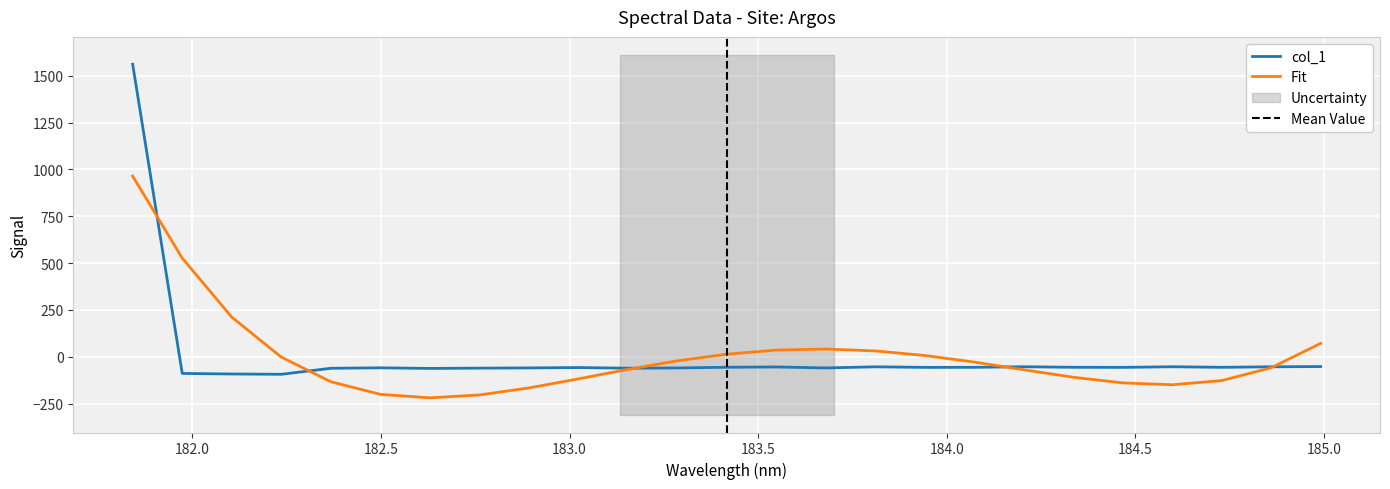

What is the lowest value of the Fit series?

-219.1